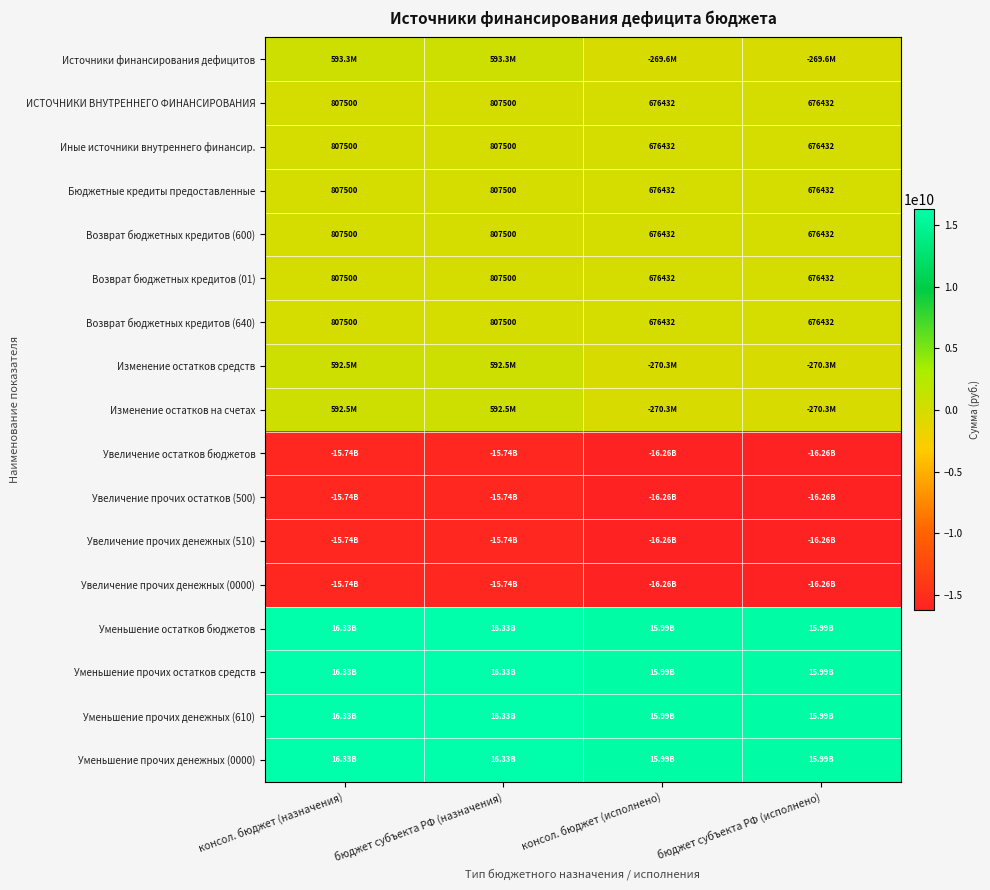

Which category has the lowest value in the Источники финансирования дефицитов series?

консол. бюджет (исполнено)